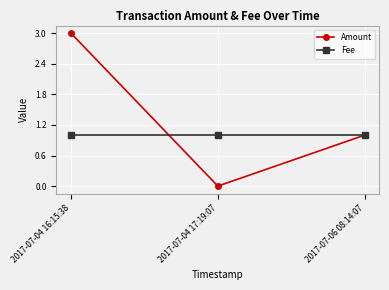

What is the value of the Amount point at the 1st from the left?

3